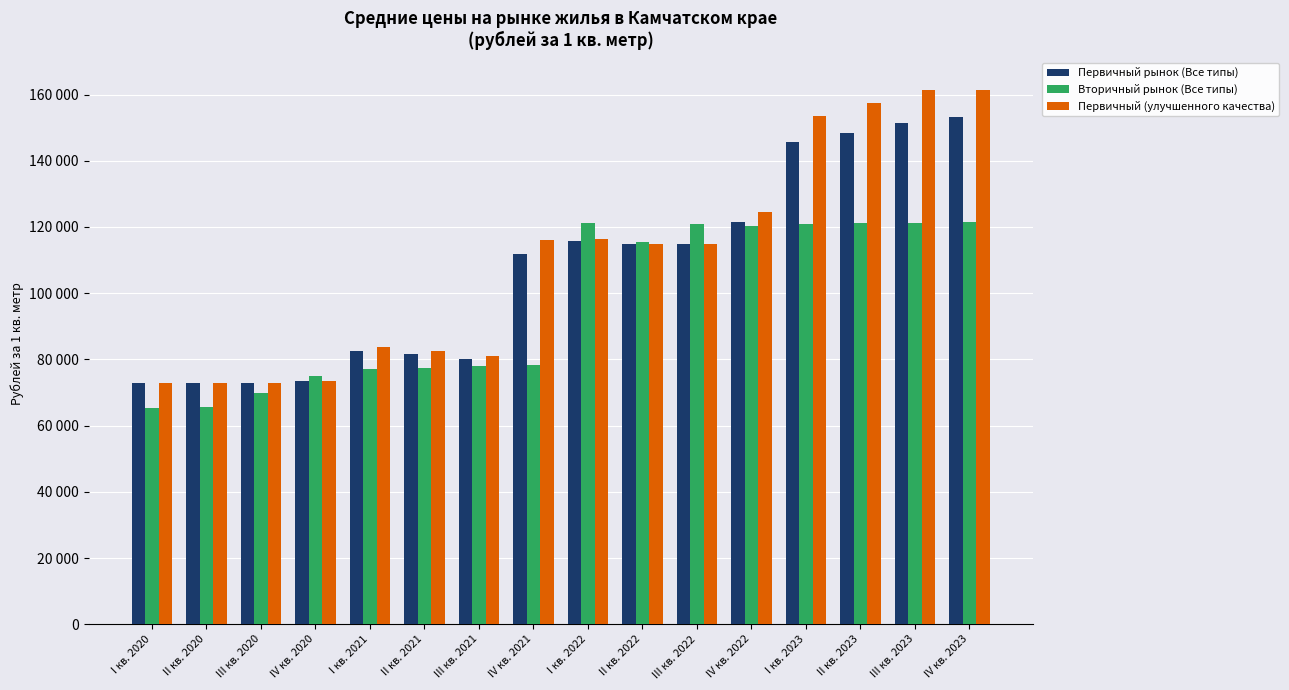

Read the Вторичный рынок (Все типы) value at I кв. 2021, to the nearest 50.

77000